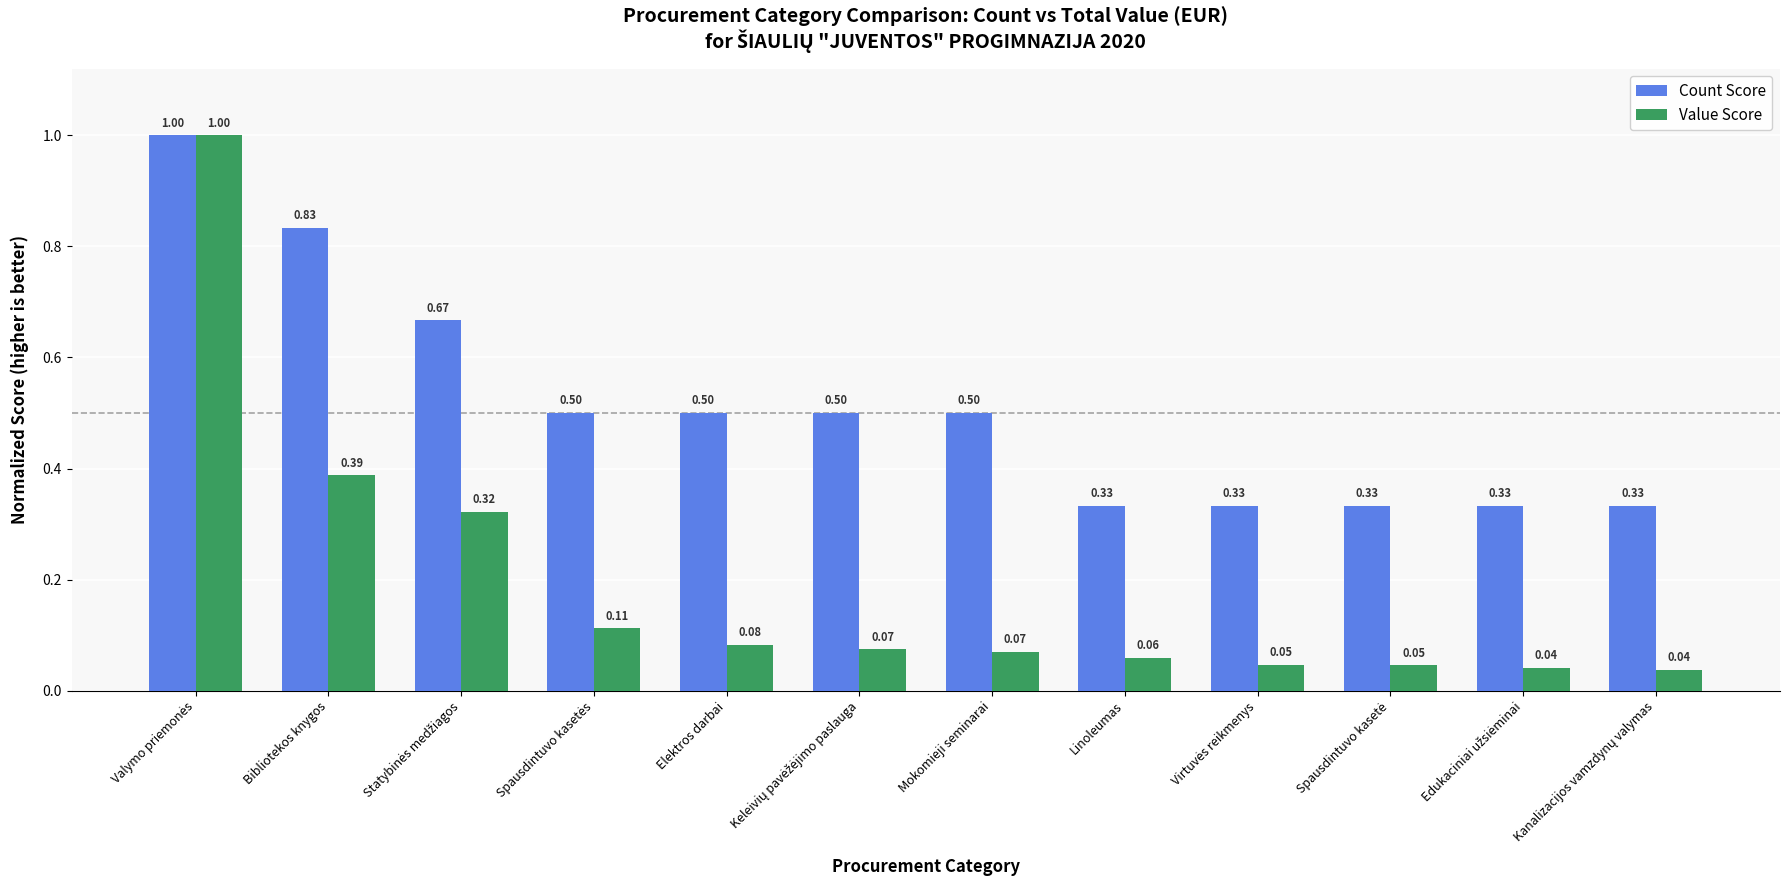

The Count Score series shows 0.7 at Elektros darbai. True or false?

False